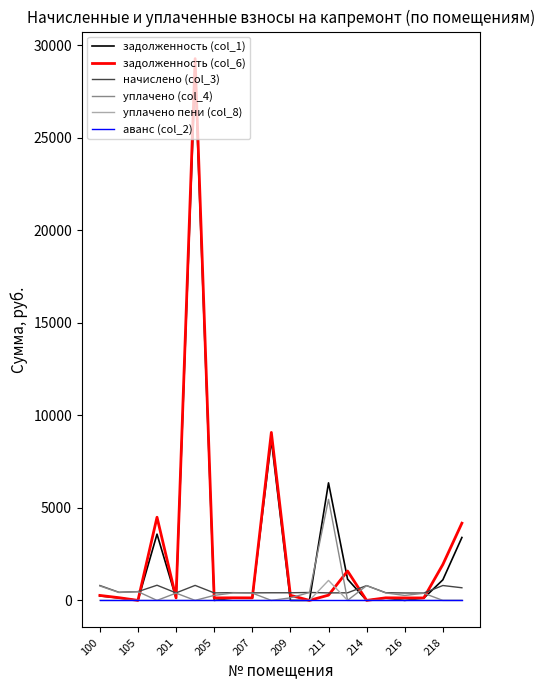

What is the maximum value for задолженность (col_6)?

29277.9